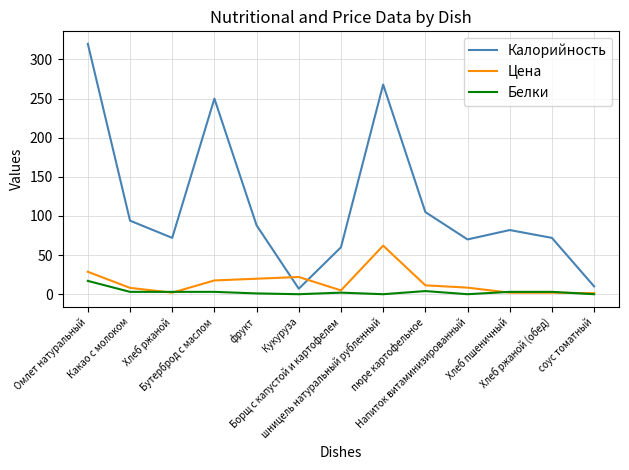

What is the maximum value for Цена?

62.1